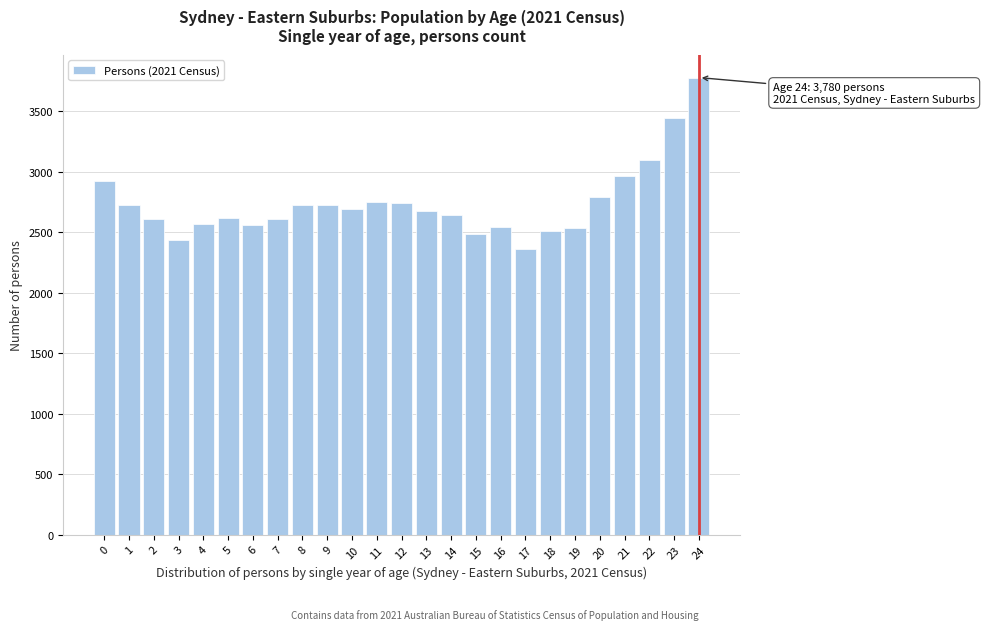

The value at 11 is 2752. True or false?

True